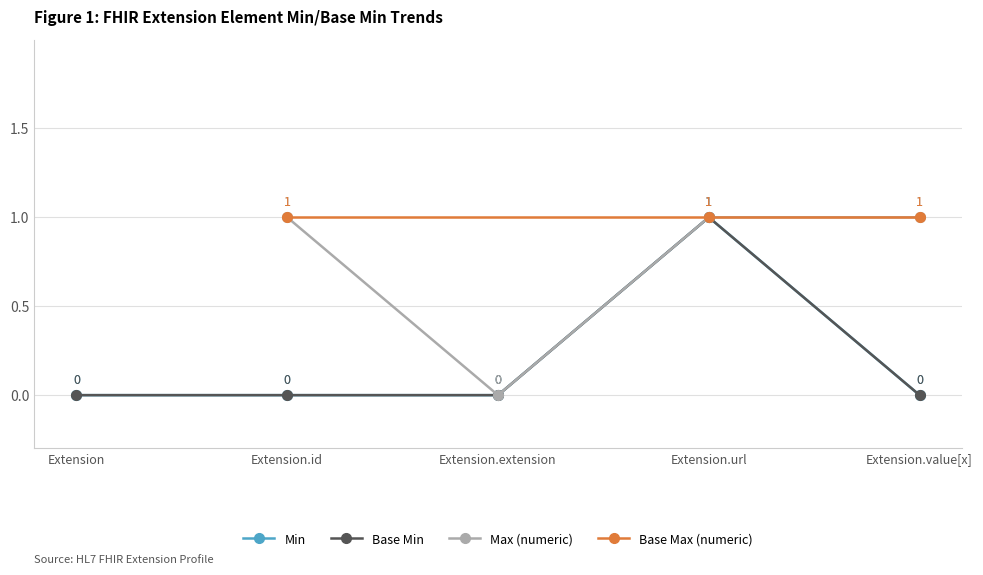

Is the value of Extension at Min greater than the value of Extension.id at Min?

No